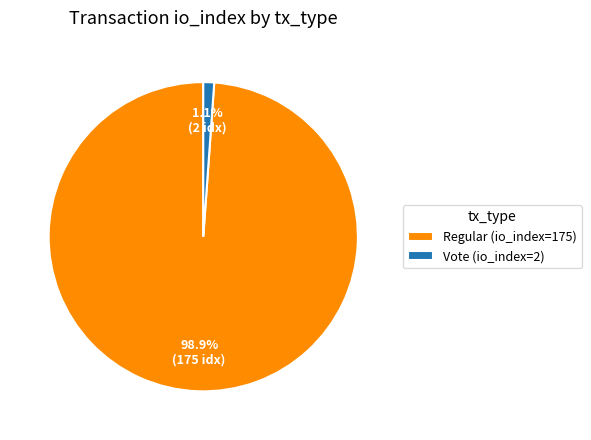

To the nearest percent, what is the average slice percentage?

50%